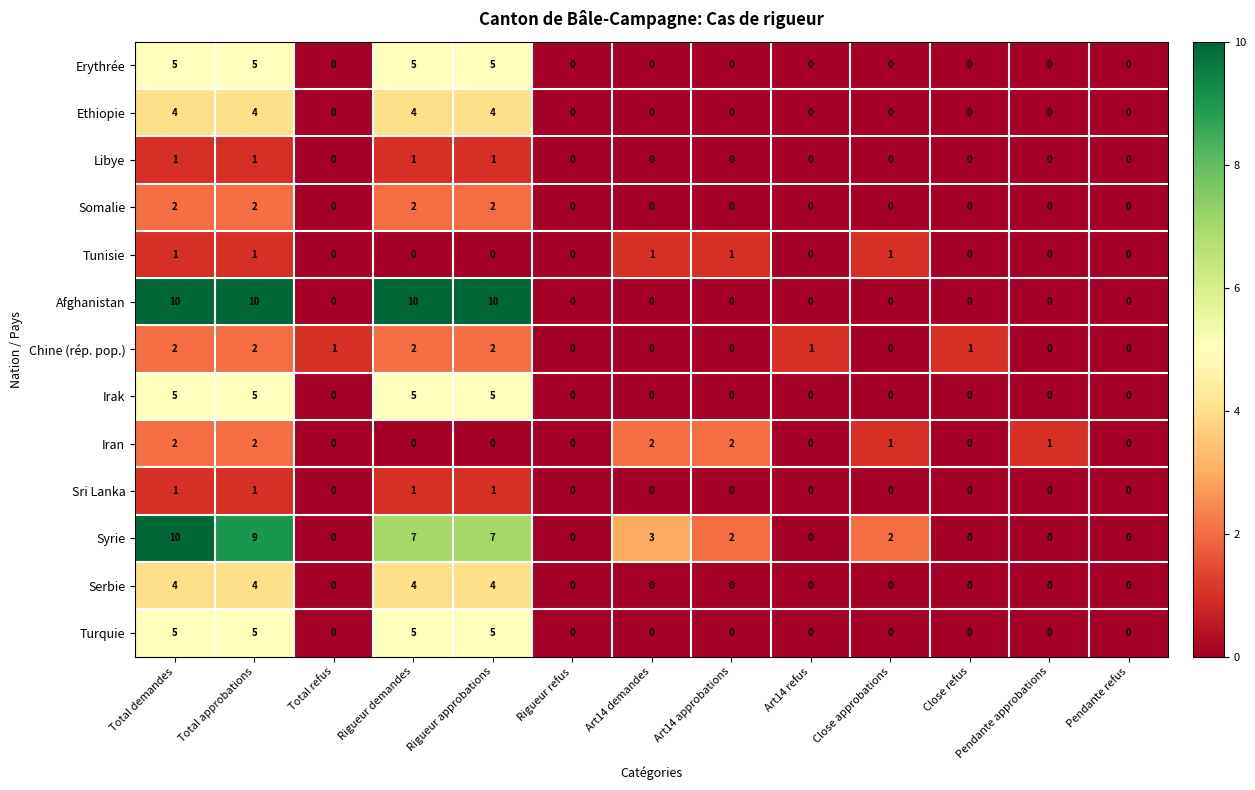

Count the number of categories in the chart.

13